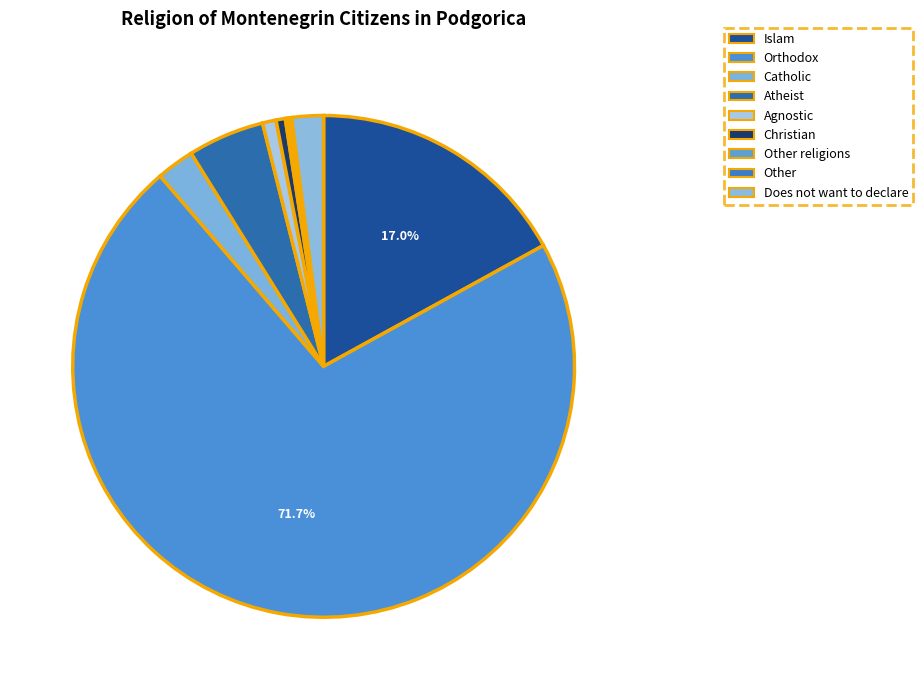

How many slices are in this pie chart?

9